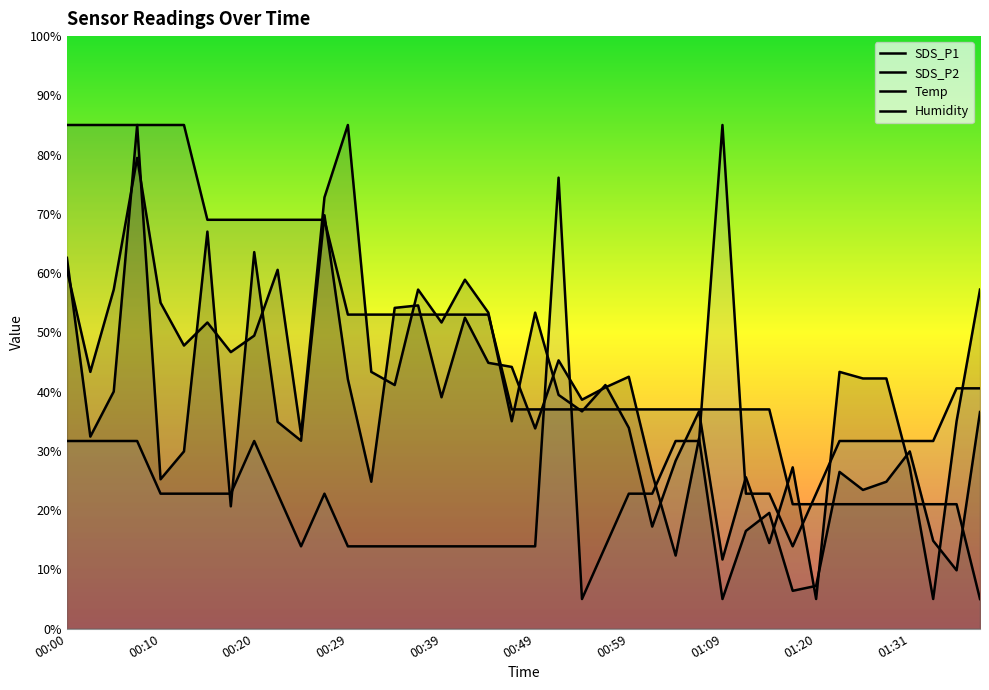

What is the difference between the second highest and second lowest values in the Humidity series?

62.2